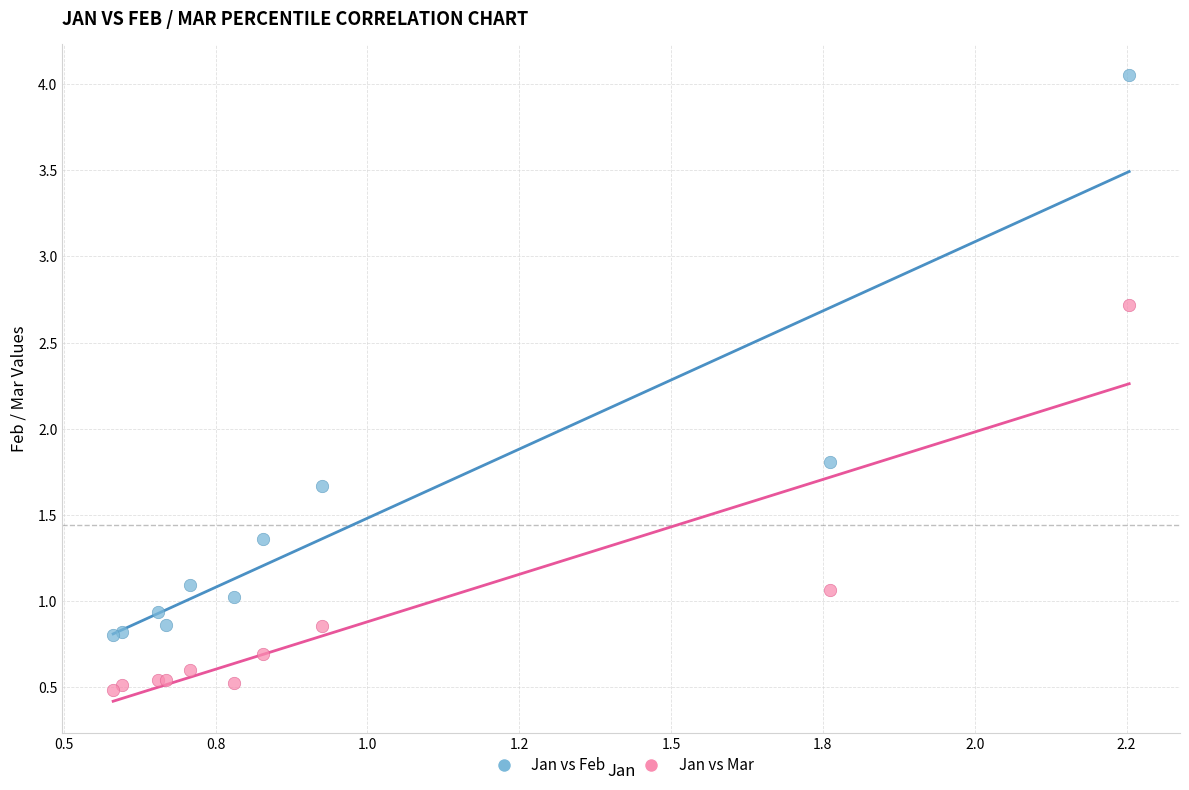

Which series reaches the maximum Y coordinate?

Jan vs Feb